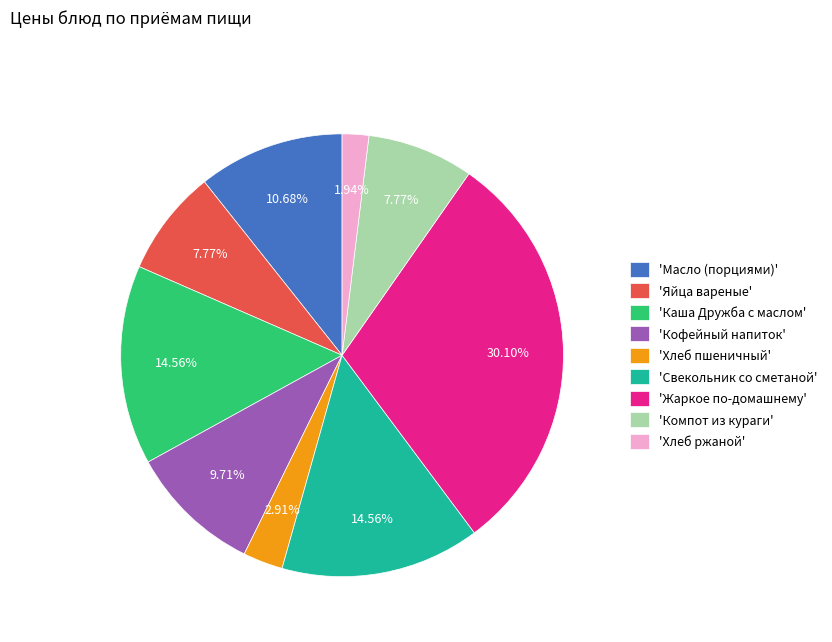

Do 'Каша Дружба с маслом' and 'Компот из кураги' together represent more than half of the pie?

No